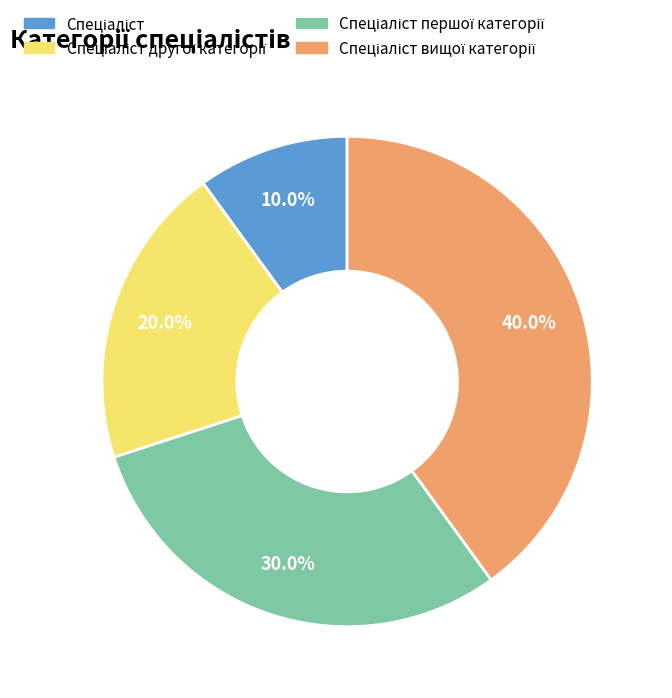

Does any single category account for the majority?

No